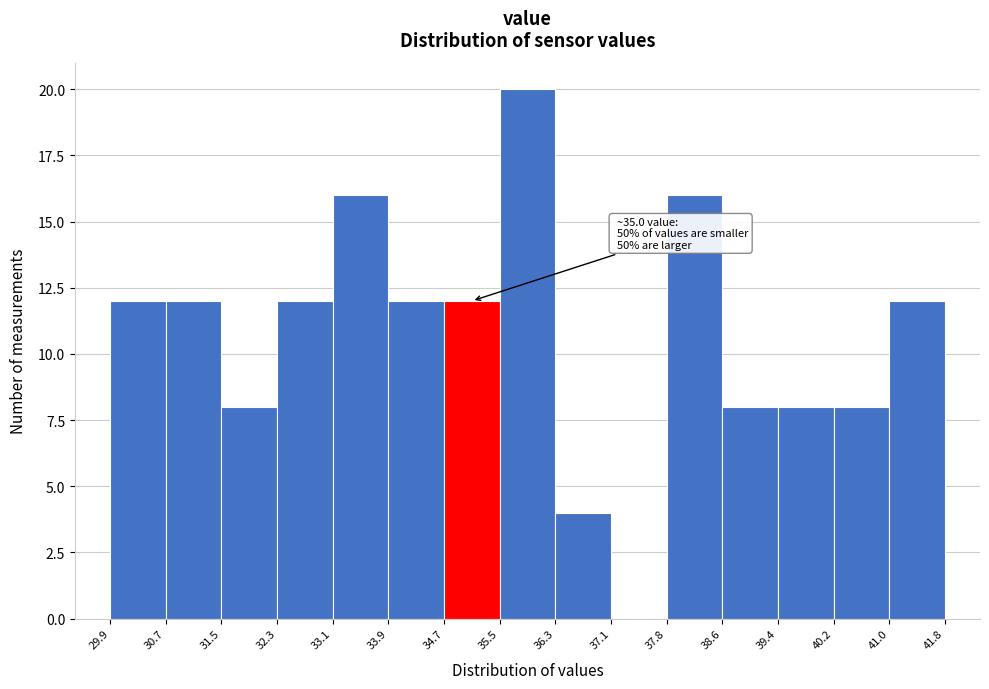

Over which range of the x-axis is the bar tallest?

35.5 to 36.3